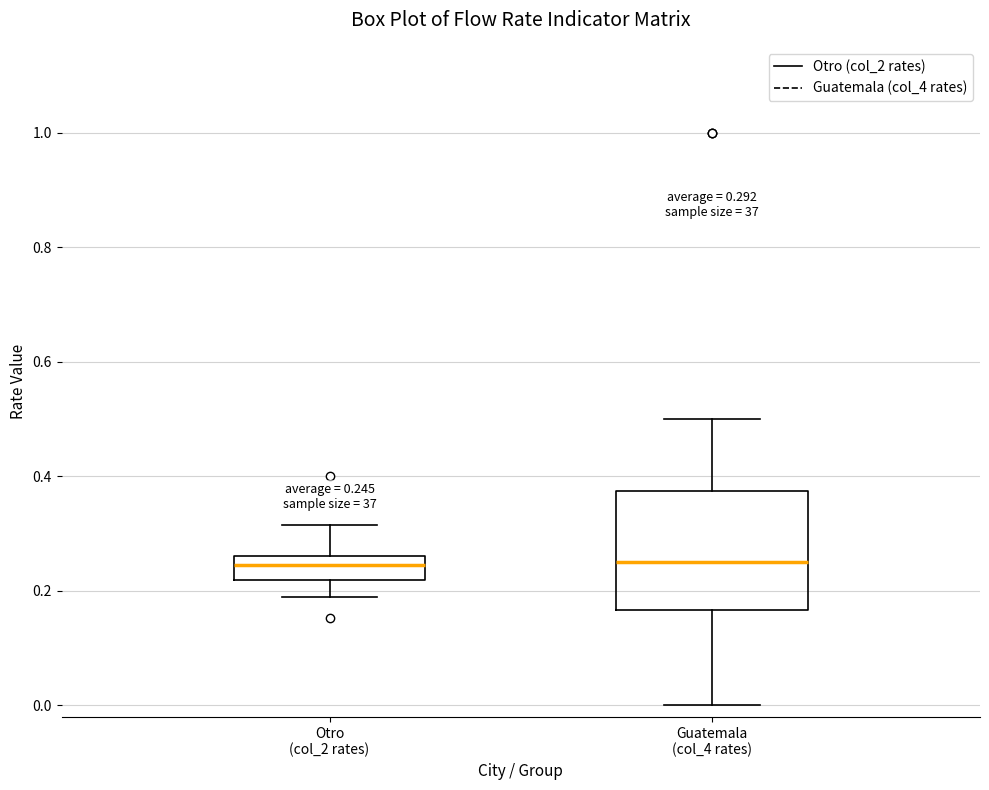

Which box is the tallest, from its lower edge to its upper edge?

Guatemala (col_4 rates)